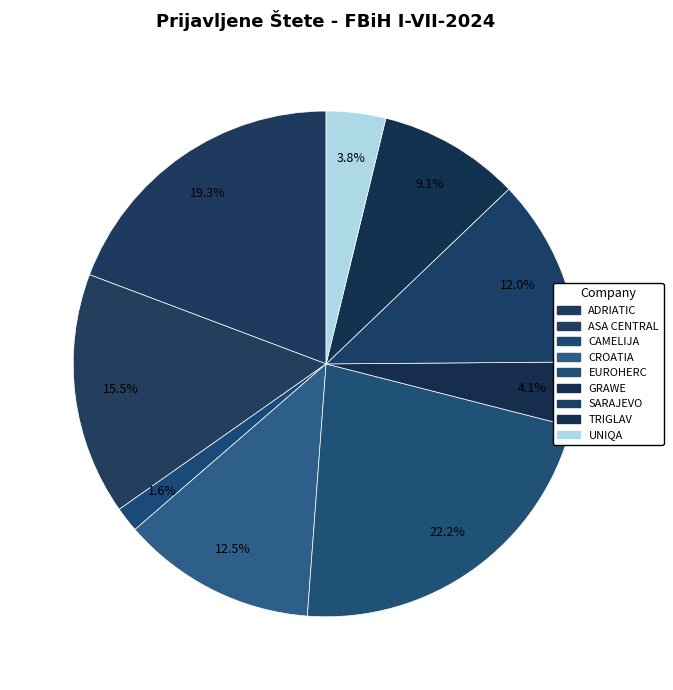

To the nearest percent, what percentage of the pie is EUROHERC?

22%